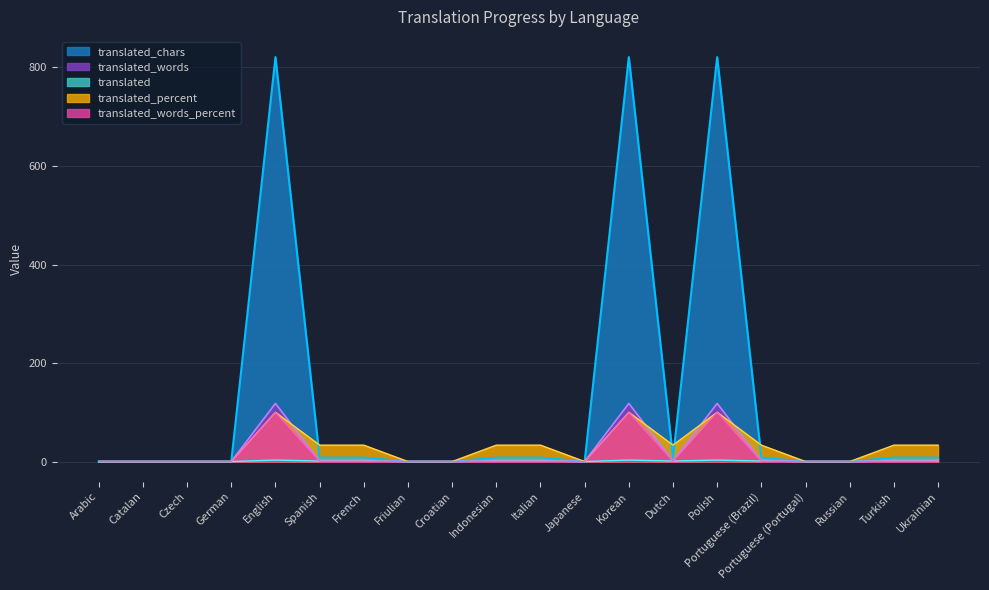

What is the label of the 7th point from the left?

French